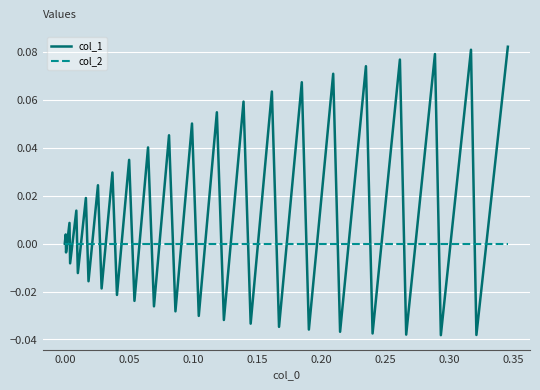

Rank the series by their maximum value, from highest to lowest.

col_1, col_2